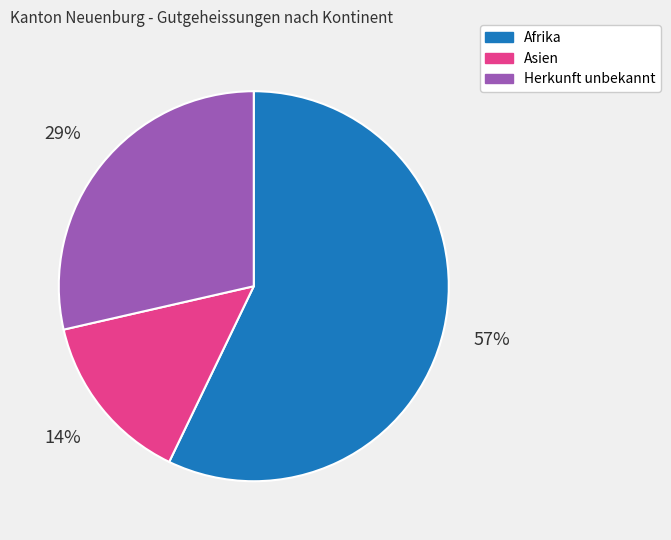

To the nearest percent, what is the difference between the largest and smallest slice percentages?

43%